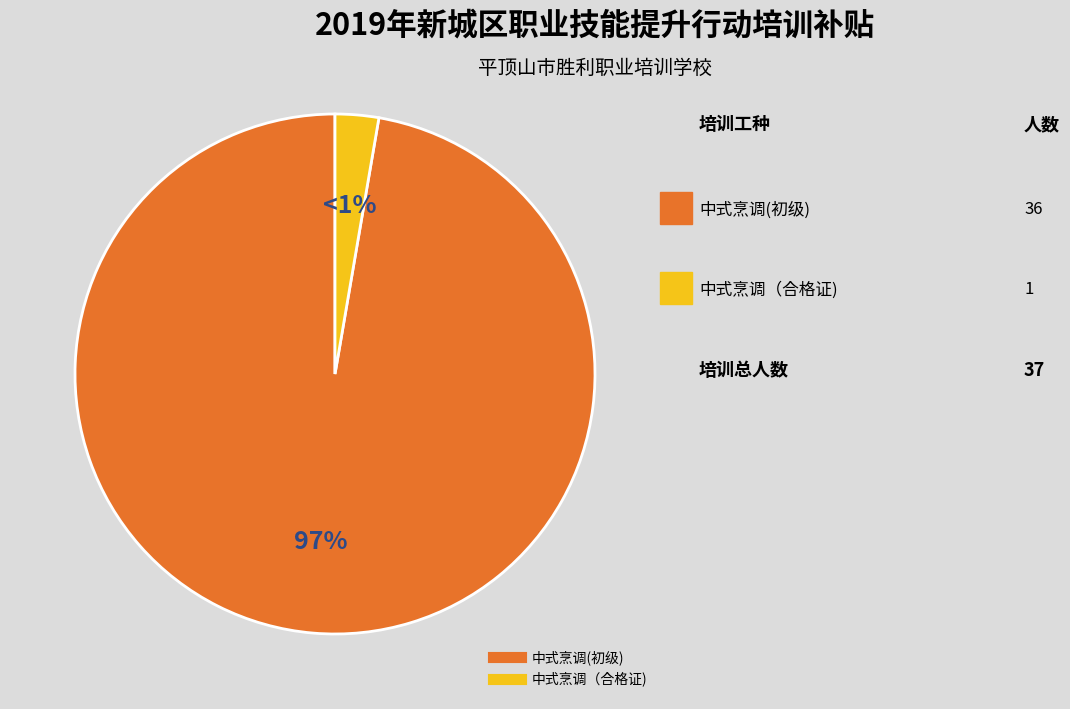

Rank the categories by value from lowest to highest.

中式烹调（合格证), 中式烹调(初级)